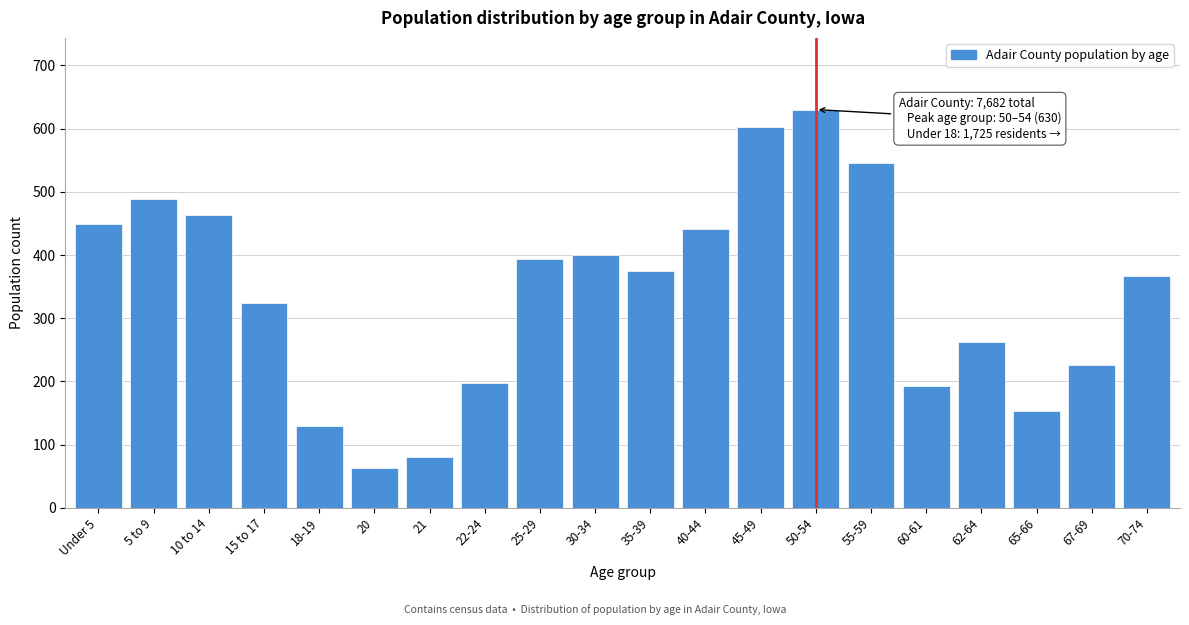

Reading left to right, what are all the values shown in this chart?

Under 5=449	5 to 9=489	10 to 14=463	15 to 17=324	18-19=130	20=63	21=80	22-24=197	25-29=394	30-34=400	35-39=374	40-44=441	45-49=603	50-54=630	55-59=546	60-61=193	62-64=262	65-66=153	67-69=226	70-74=366